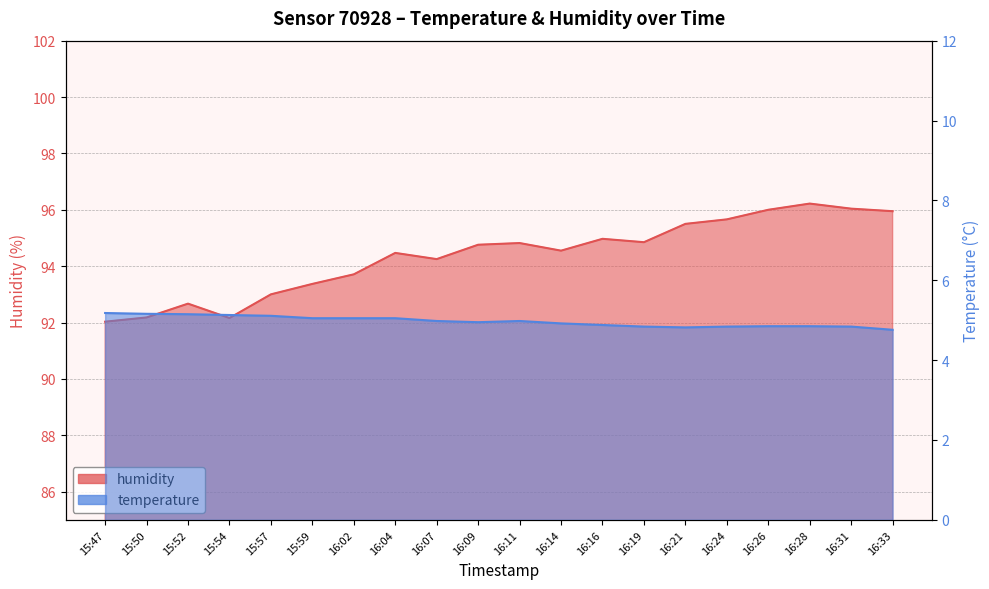

What is the value of the temperature point at the 15th from the left?

4.8